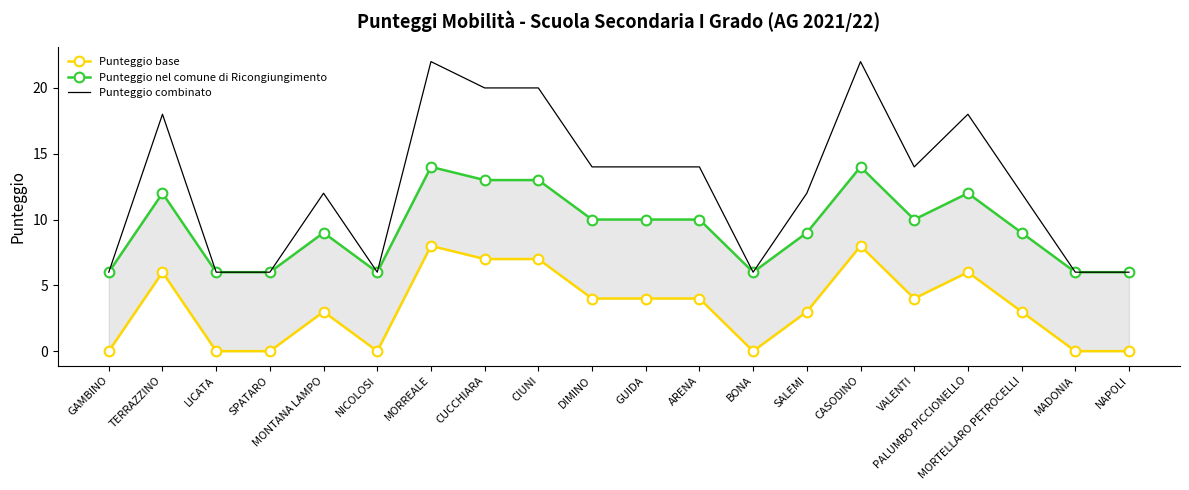

Reading left to right, what are all the values shown in this chart?

Punteggio base: GAMBINO=0	TERRAZZINO=6	LICATA=0	SPATARO=0	MONTANA LAMPO=3	NICOLOSI=0	MORREALE=8	CUCCHIARA=7	CIUNI=7	DIMINO=4	GUIDA=4	ARENA=4	BONA=0	SALEMI=3	CASODINO=8	VALENTI=4	PALUMBO PICCIONELLO=6	MORTELLARO PETROCELLI=3	MADONIA=0	NAPOLI=0
Punteggio nel comune di Ricongiungimento: GAMBINO=6	TERRAZZINO=12	LICATA=6	SPATARO=6	MONTANA LAMPO=9	NICOLOSI=6	MORREALE=14	CUCCHIARA=13	CIUNI=13	DIMINO=10	GUIDA=10	ARENA=10	BONA=6	SALEMI=9	CASODINO=14	VALENTI=10	PALUMBO PICCIONELLO=12	MORTELLARO PETROCELLI=9	MADONIA=6	NAPOLI=6
Punteggio combinato: GAMBINO=6	TERRAZZINO=18	LICATA=6	SPATARO=6	MONTANA LAMPO=12	NICOLOSI=6	MORREALE=22	CUCCHIARA=20	CIUNI=20	DIMINO=14	GUIDA=14	ARENA=14	BONA=6	SALEMI=12	CASODINO=22	VALENTI=14	PALUMBO PICCIONELLO=18	MORTELLARO PETROCELLI=12	MADONIA=6	NAPOLI=6